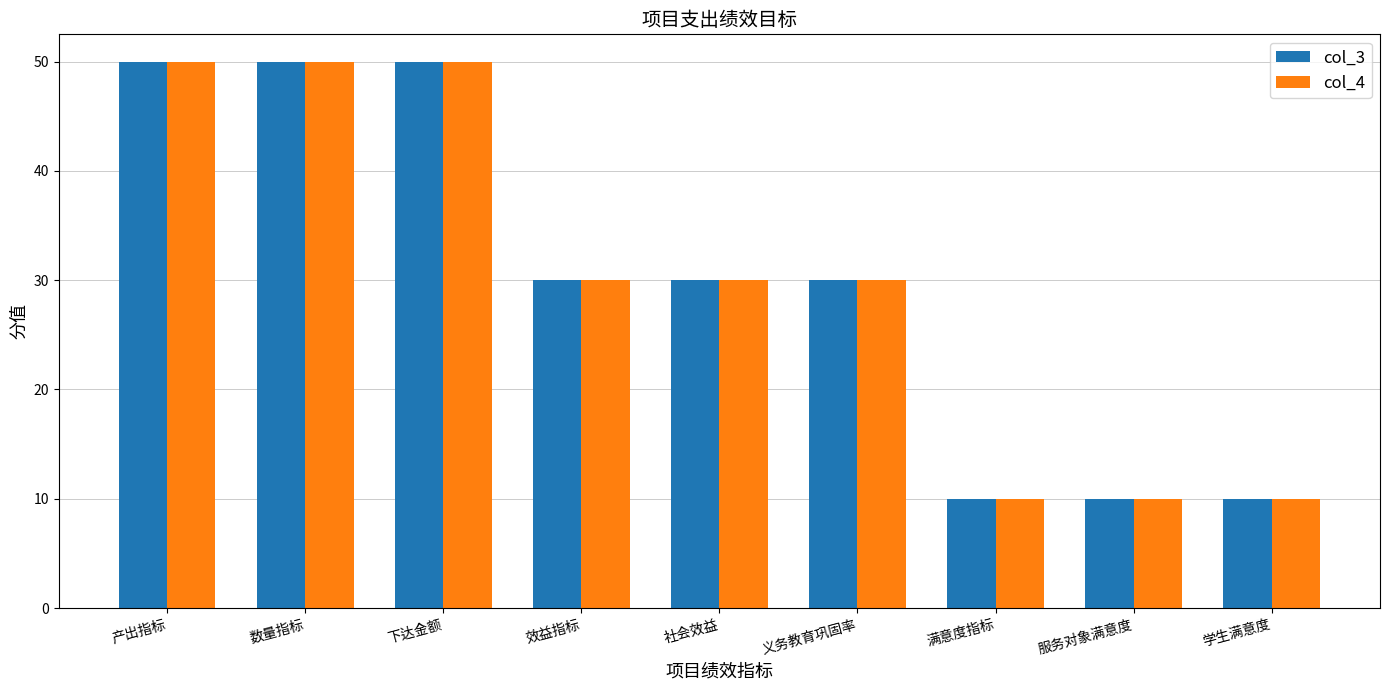

What is the difference between the col_3 values at 效益指标 and 产出指标?

20